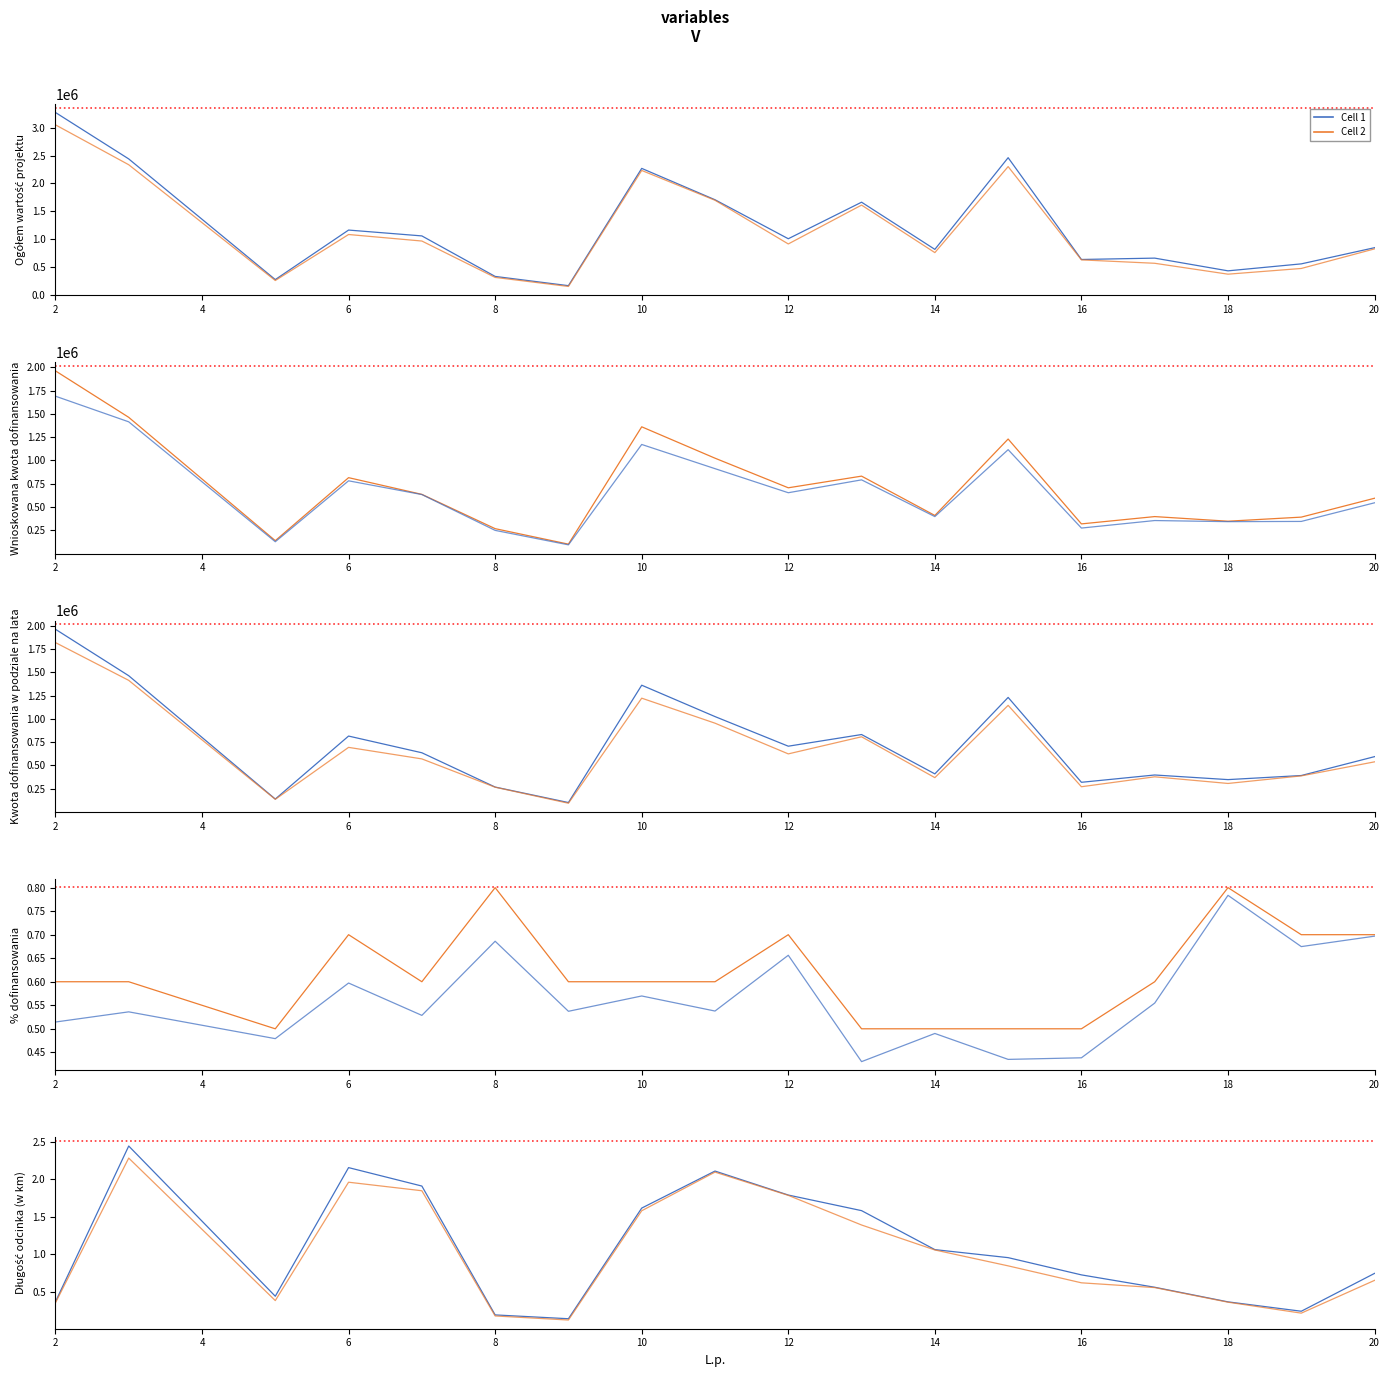

True or false: Kwota dofinansowania w podziale na lata and % dofinansowania intersect in this chart.

False